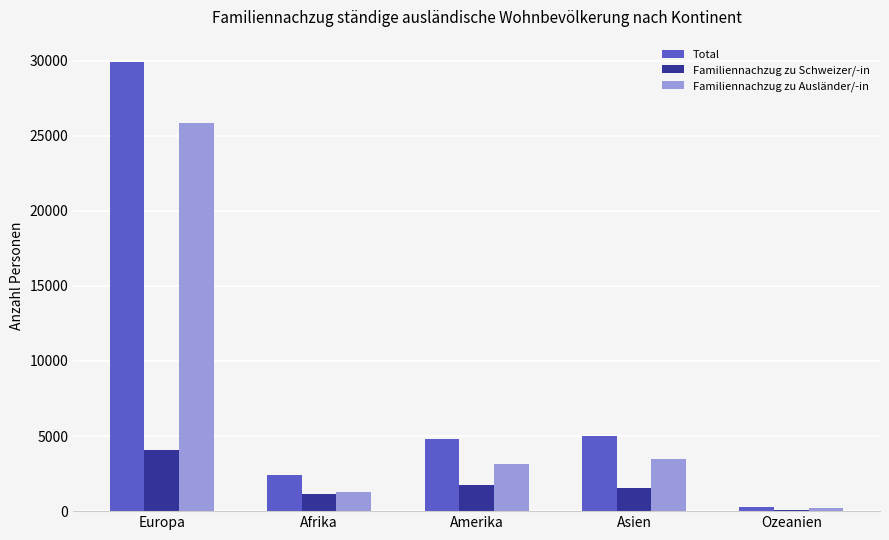

True or false: Familiennachzug zu Schweizer/-in has a value of 1127 at Afrika.

True